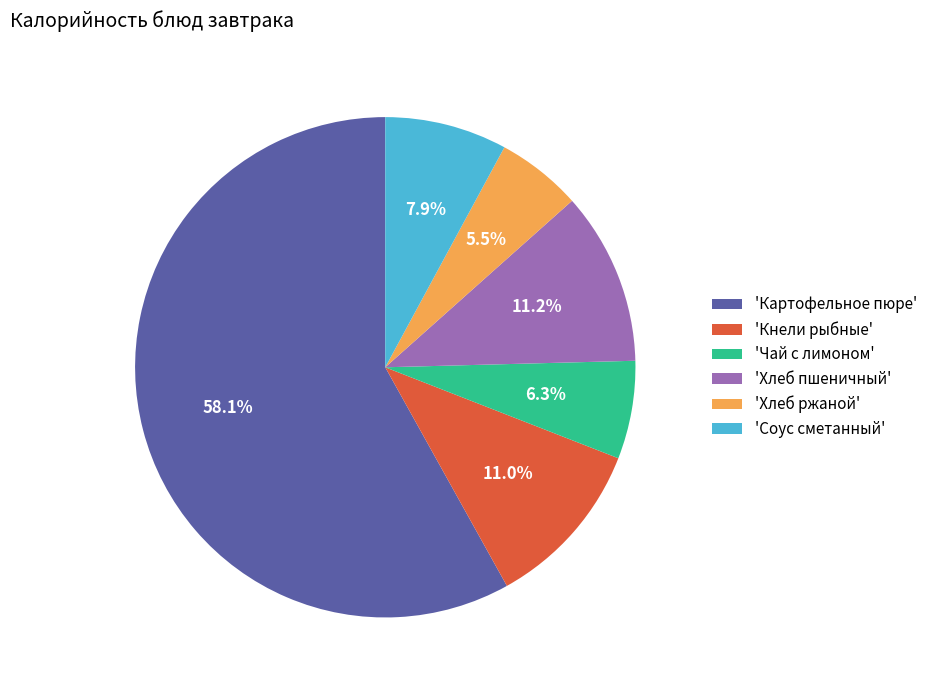

What is the smallest slice in the pie chart?

'Хлеб ржаной'